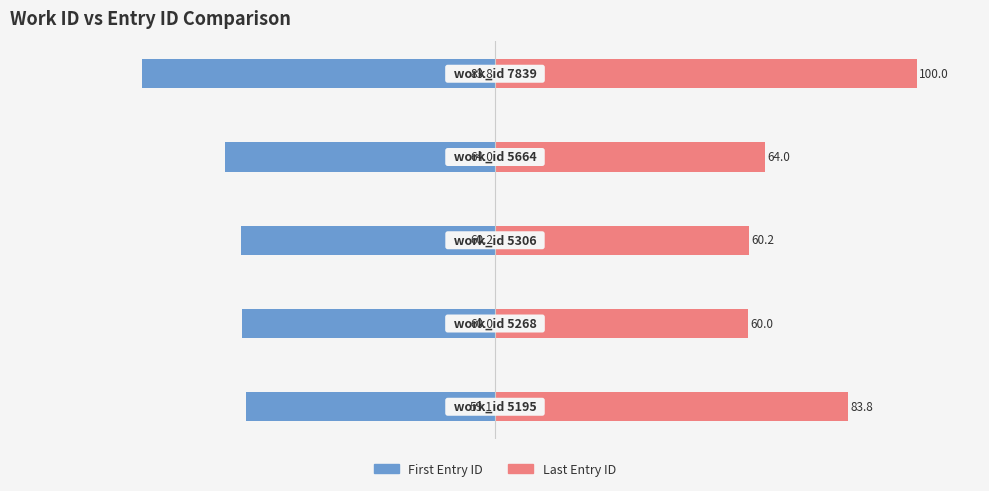

Reading right to left, what are all the values shown in this chart?

First Entry ID: -83.8	-64.0	-60.2	-60.0	-59.1
Last Entry ID: 100.0	64.0	60.2	60.0	83.8